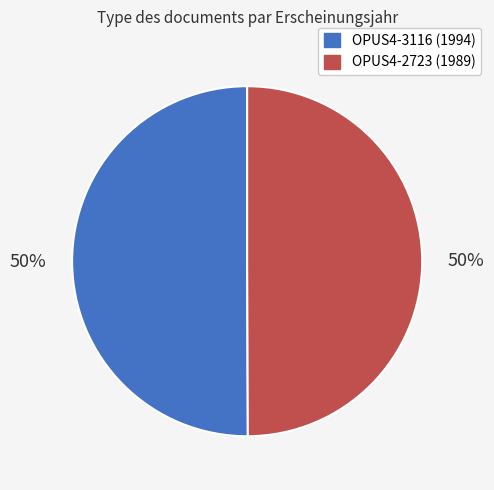

The OPUS4-3116 slice represents 50% of the pie. True or false?

True